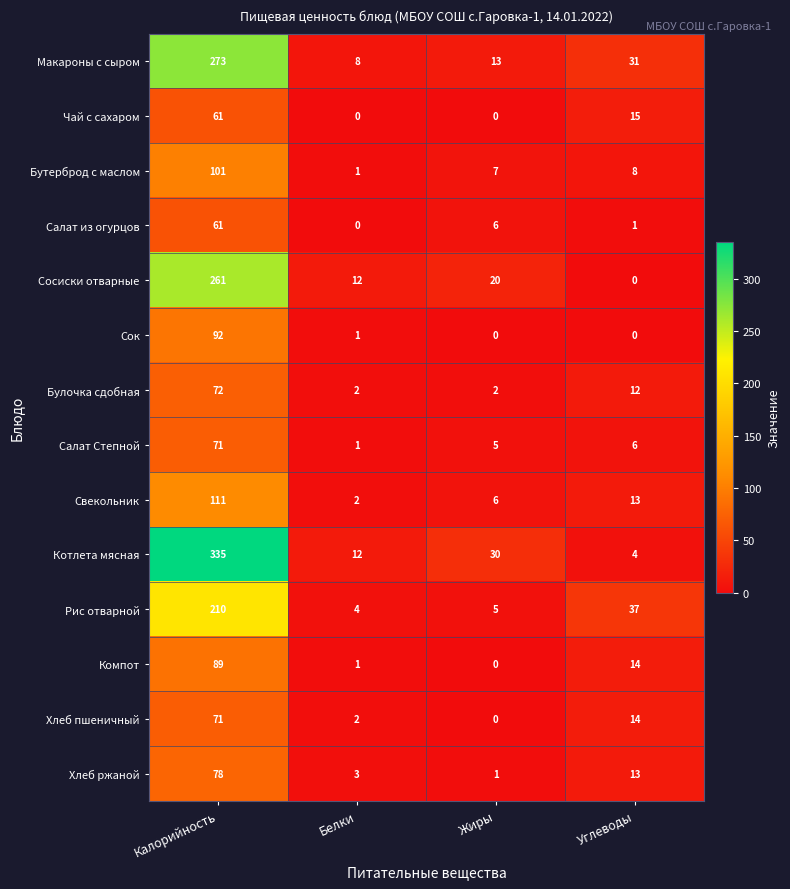

At which label does Котлета мясная first exceed 30?

Калорийность